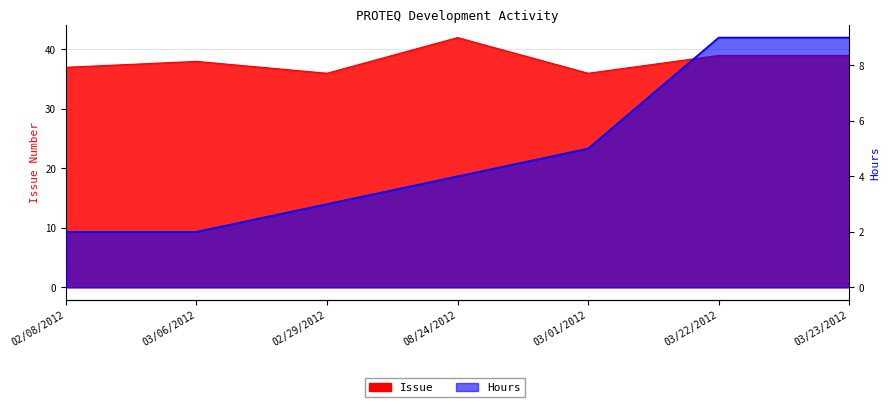

How many values in the Hours series exceed 4?

3